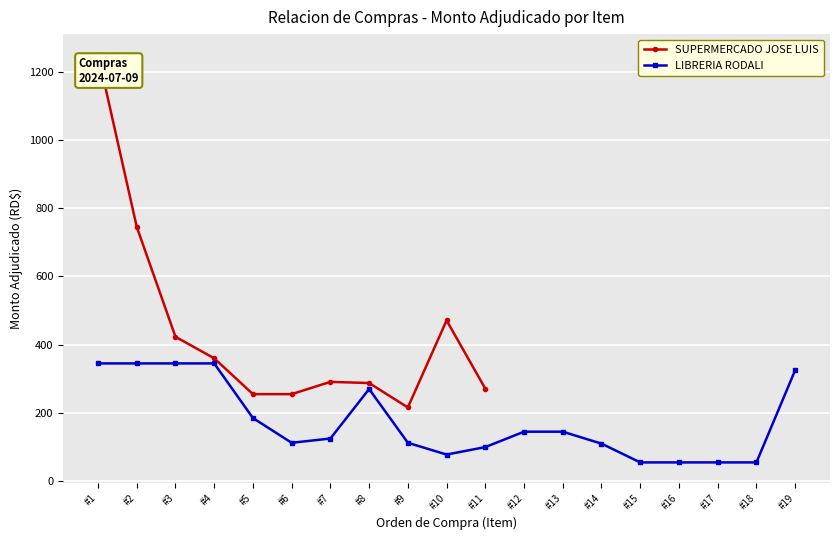

At which label does SUPERMERCADO JOSE LUIS reach its peak?

#1